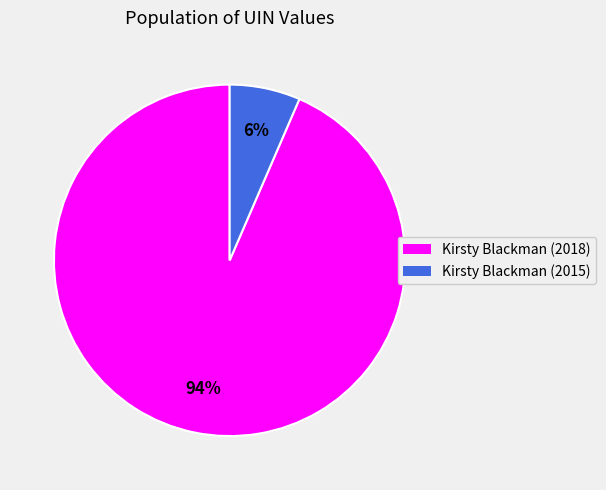

What is the majority slice?

Kirsty Blackman (2018)